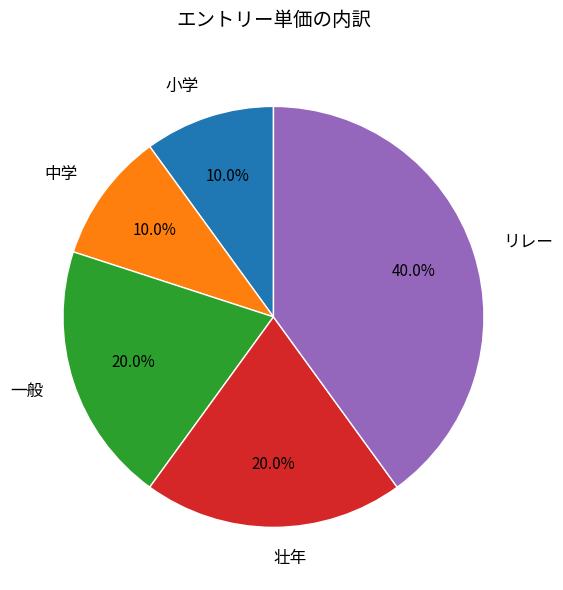

Is it true that 壮年 is 11% of the pie?

False